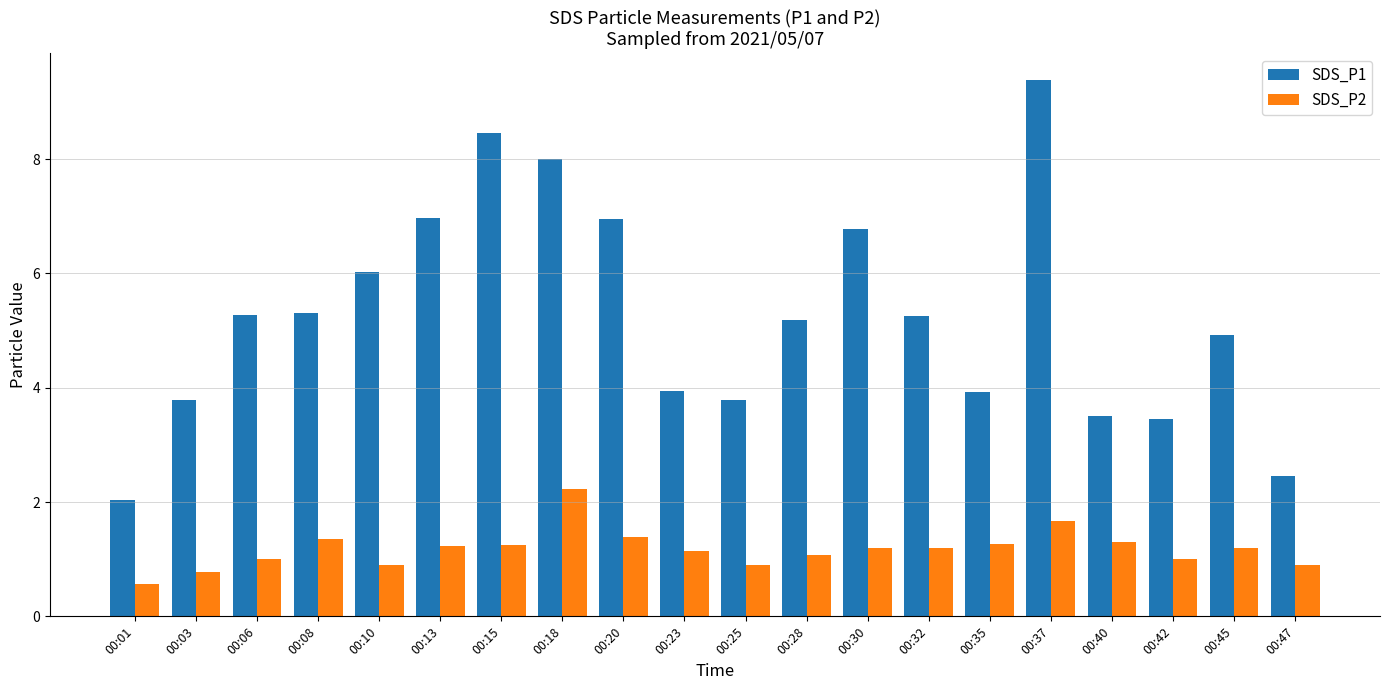

Between 00:13 and 00:42, which series saw the biggest shift?

SDS_P1